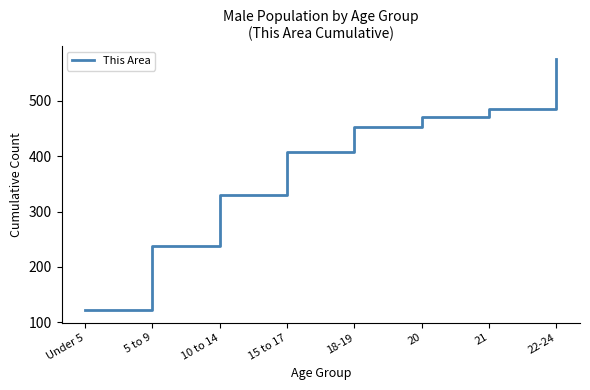

Count the number of data series in this chart.

1